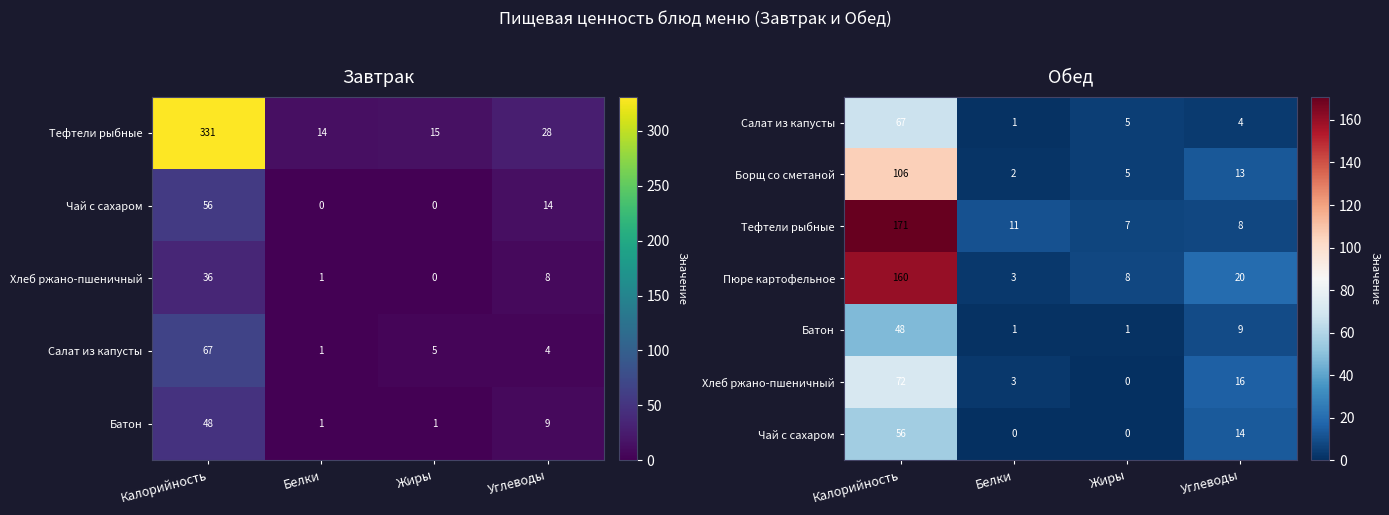

What is the sum of all Пюре картофельное values?

191